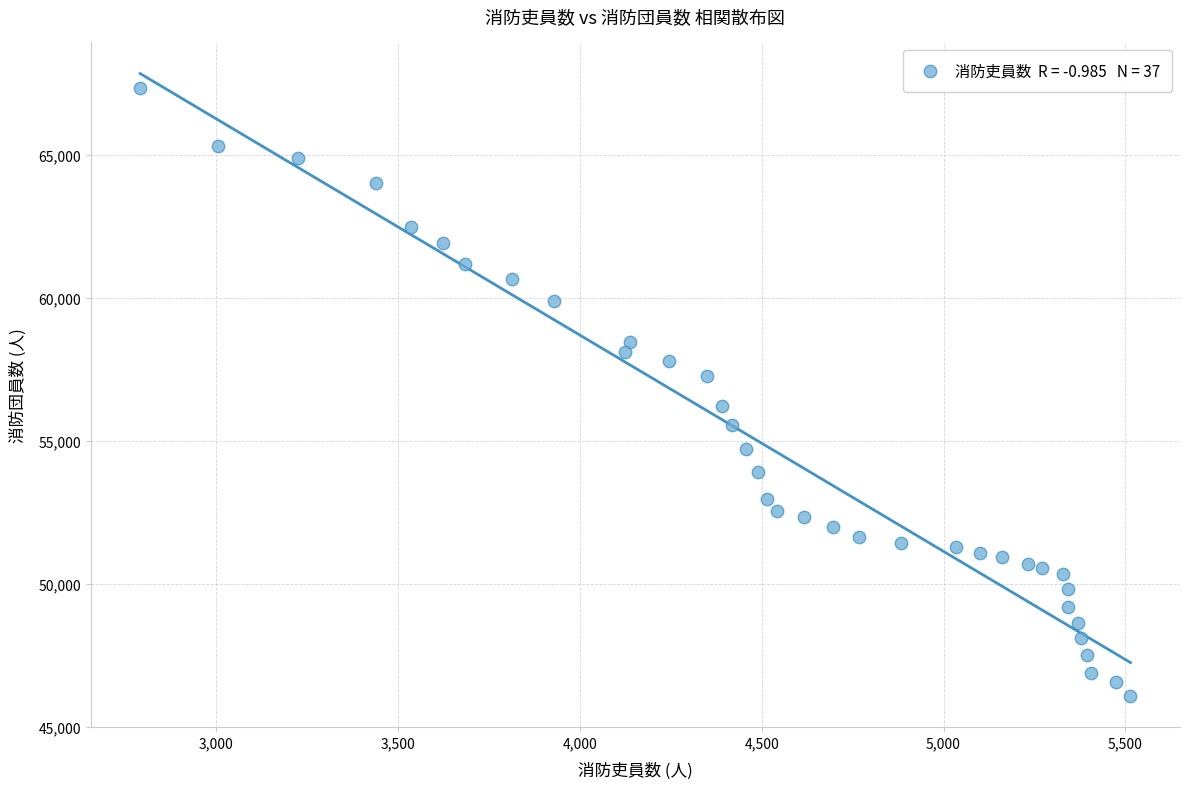

What is the range of Y values (max minus min)?

21268